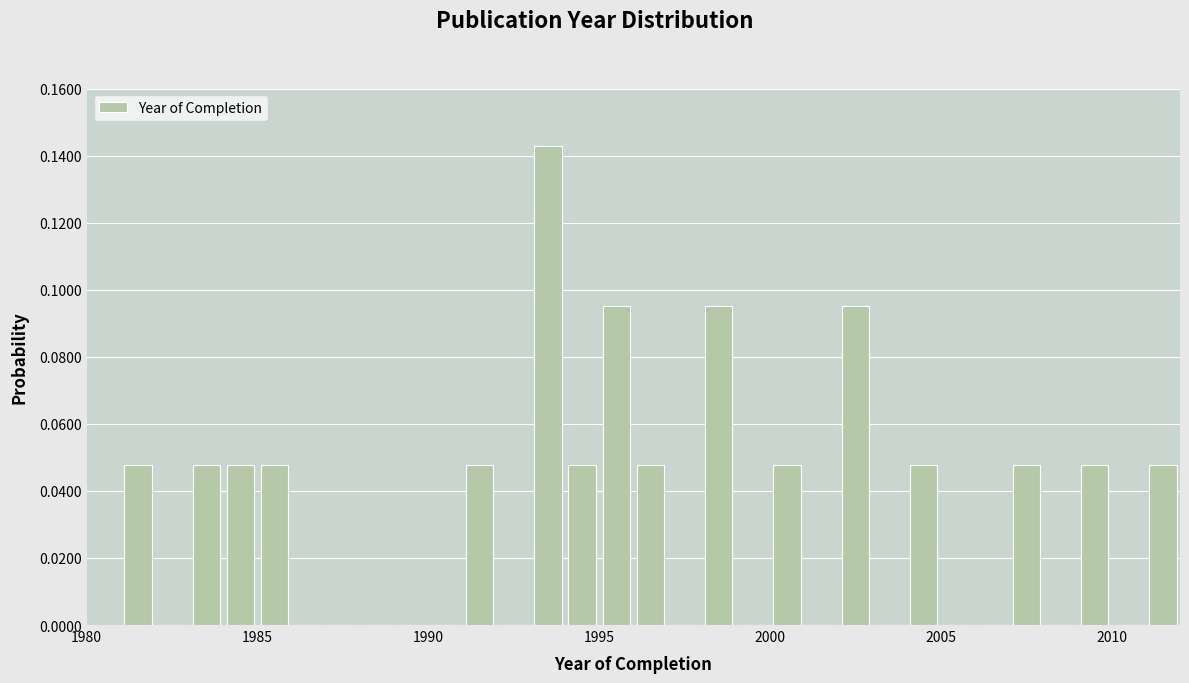

Read against the x-axis, roughly where is the centre of the tallest bar?

1993.5